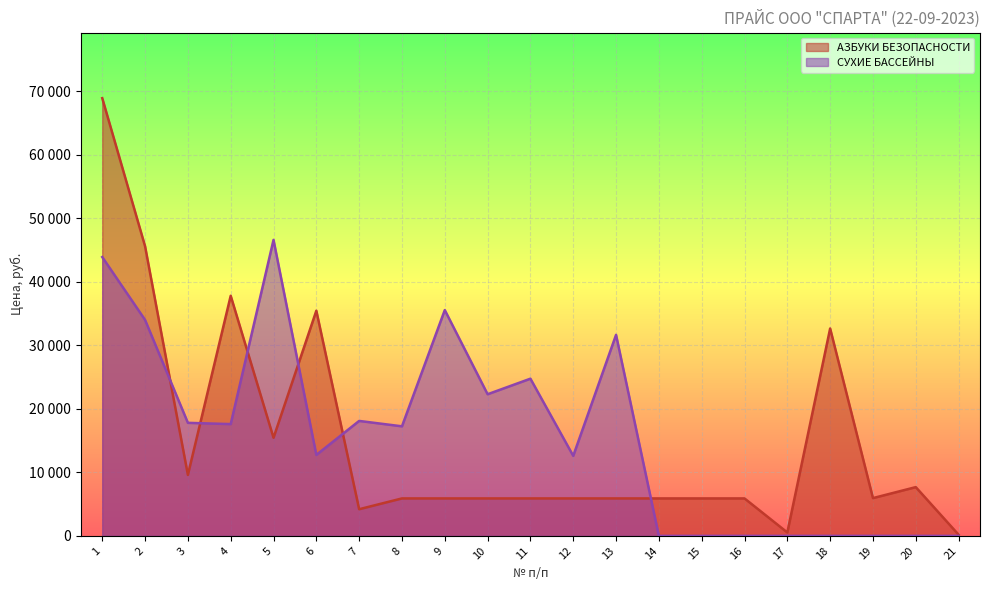

Where do СУХИЕ БАССЕЙНЫ and АЗБУКИ БЕЗОПАСНОСТИ first cross each other?

2 and 3